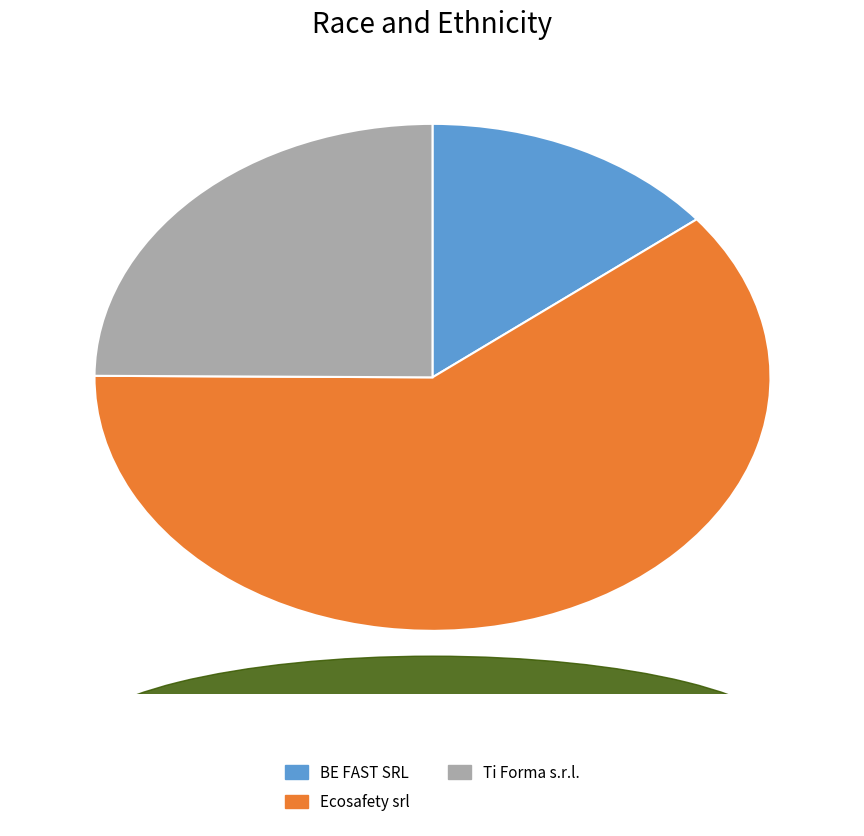

Do Ecosafety srl and Ti Forma s.r.l. together represent more than half of the pie?

Yes